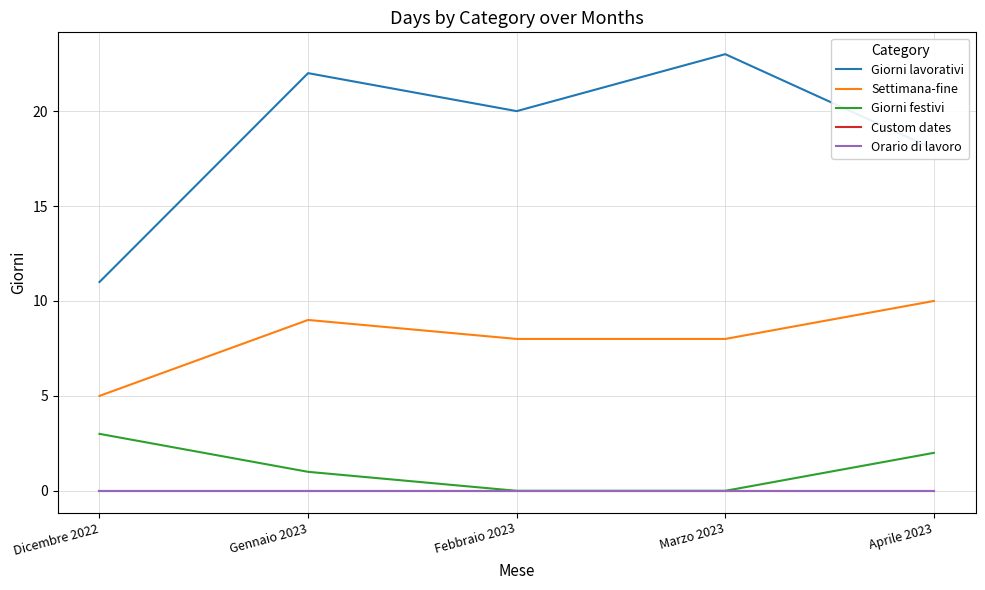

Which series changed the most between Gennaio 2023 and Aprile 2023?

Giorni lavorativi